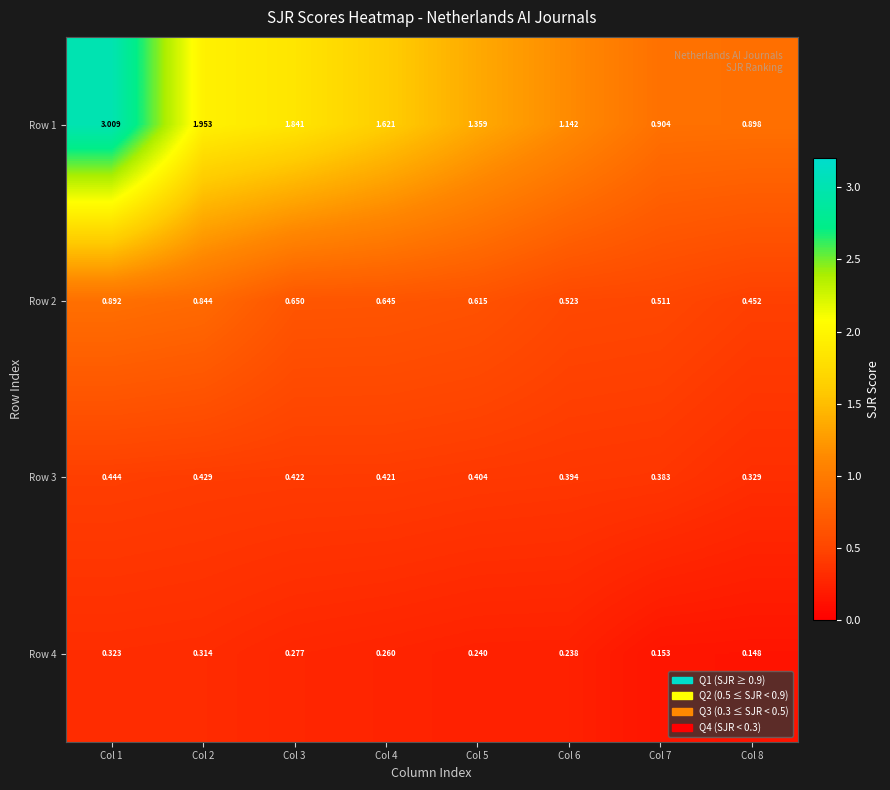

Is the value of Row 2 at Col 8 greater than the value of Row 4 at Col 4?

Yes